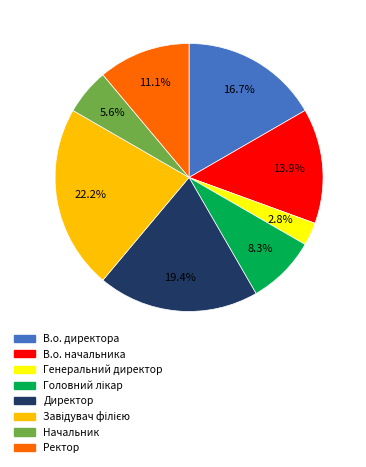

Does Генеральний директор represent more than half of the total?

No